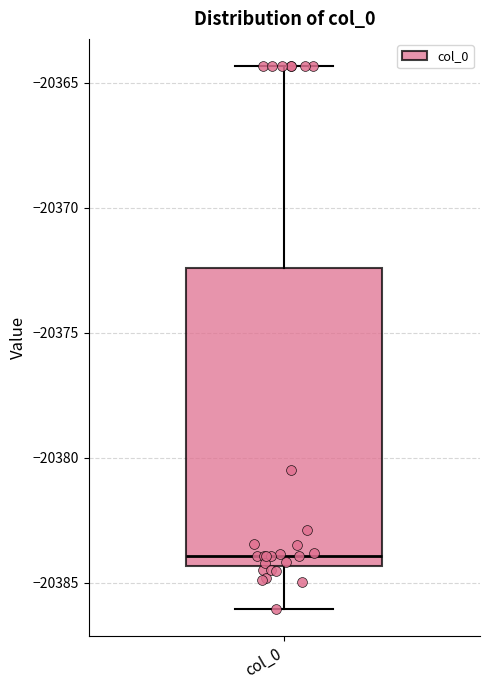

Where does the median line of the box for col_0 sit on the y-axis? The values are not printed on the chart, so give them approximately, as read against the axis.

-20384.0